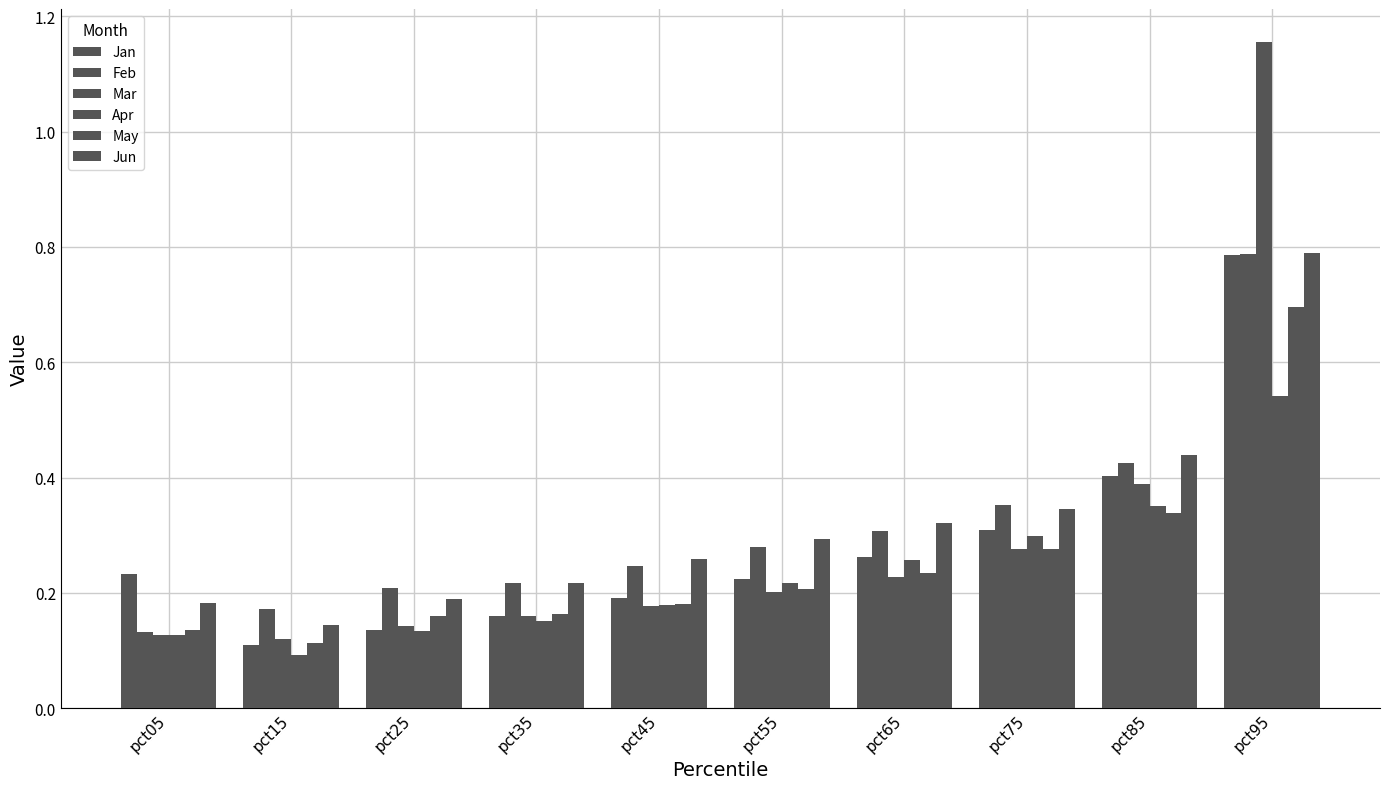

Reading left to right, extract all data points from this chart.

Jan: pct05=0.2	pct15=0.1	pct25=0.1	pct35=0.2	pct45=0.2	pct55=0.2	pct65=0.3	pct75=0.3	pct85=0.4	pct95=0.8
Feb: pct05=0.1	pct15=0.2	pct25=0.2	pct35=0.2	pct45=0.2	pct55=0.3	pct65=0.3	pct75=0.4	pct85=0.4	pct95=0.8
Mar: pct05=0.1	pct15=0.1	pct25=0.1	pct35=0.2	pct45=0.2	pct55=0.2	pct65=0.2	pct75=0.3	pct85=0.4	pct95=1.2
Apr: pct05=0.1	pct15=0.1	pct25=0.1	pct35=0.2	pct45=0.2	pct55=0.2	pct65=0.3	pct75=0.3	pct85=0.4	pct95=0.5
May: pct05=0.1	pct15=0.1	pct25=0.2	pct35=0.2	pct45=0.2	pct55=0.2	pct65=0.2	pct75=0.3	pct85=0.3	pct95=0.7
Jun: pct05=0.2	pct15=0.1	pct25=0.2	pct35=0.2	pct45=0.3	pct55=0.3	pct65=0.3	pct75=0.3	pct85=0.4	pct95=0.8